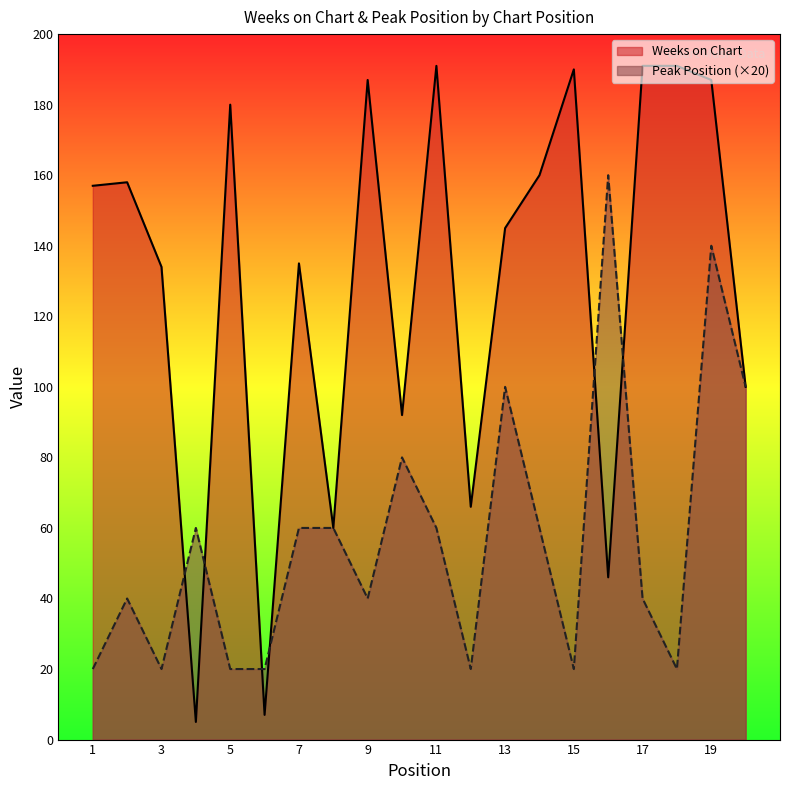

True or false: Weeks on Chart has a value of 66 at 20.

False